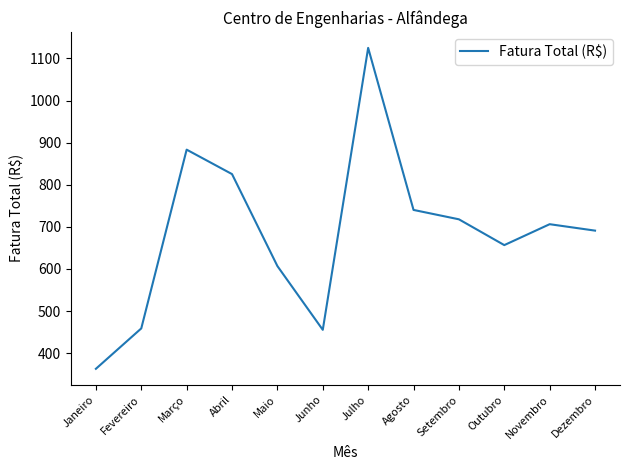

How many interior local valleys (lower than both neighbors) does the data have?

2